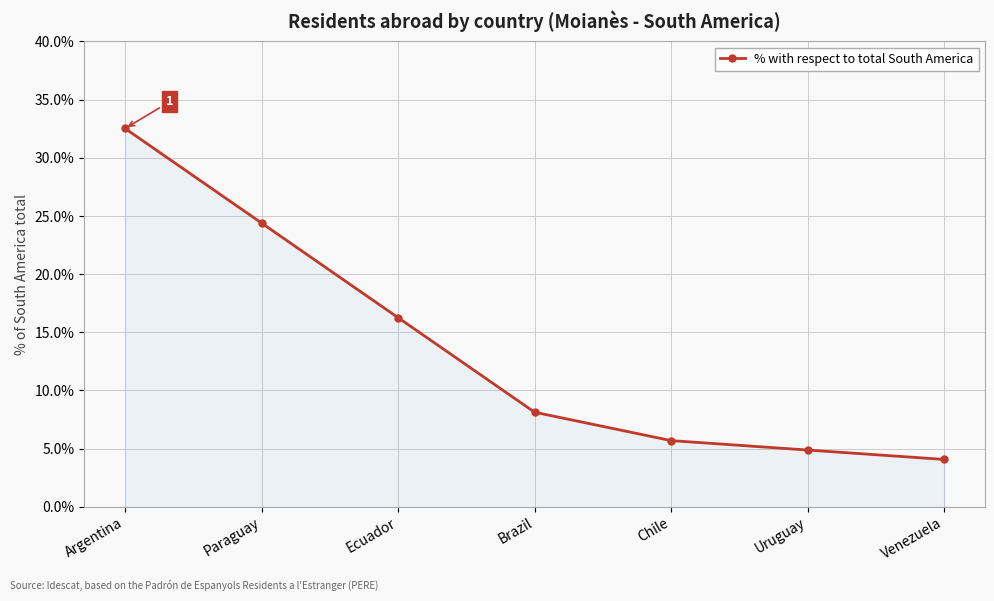

What is the label of the 3rd point from the left?

Ecuador